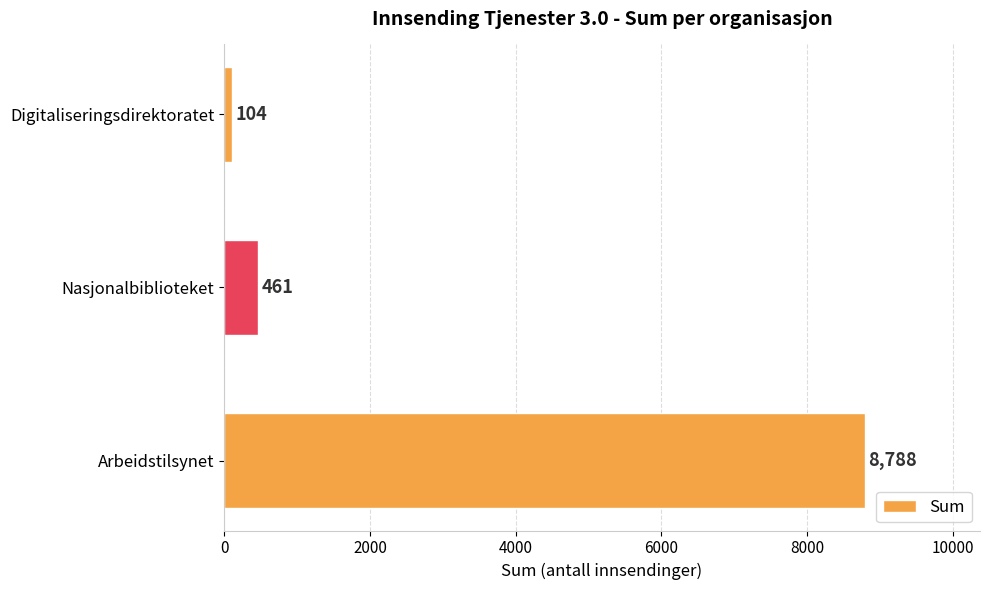

Which has a higher value, Nasjonalbiblioteket or Digitaliseringsdirektoratet?

Nasjonalbiblioteket